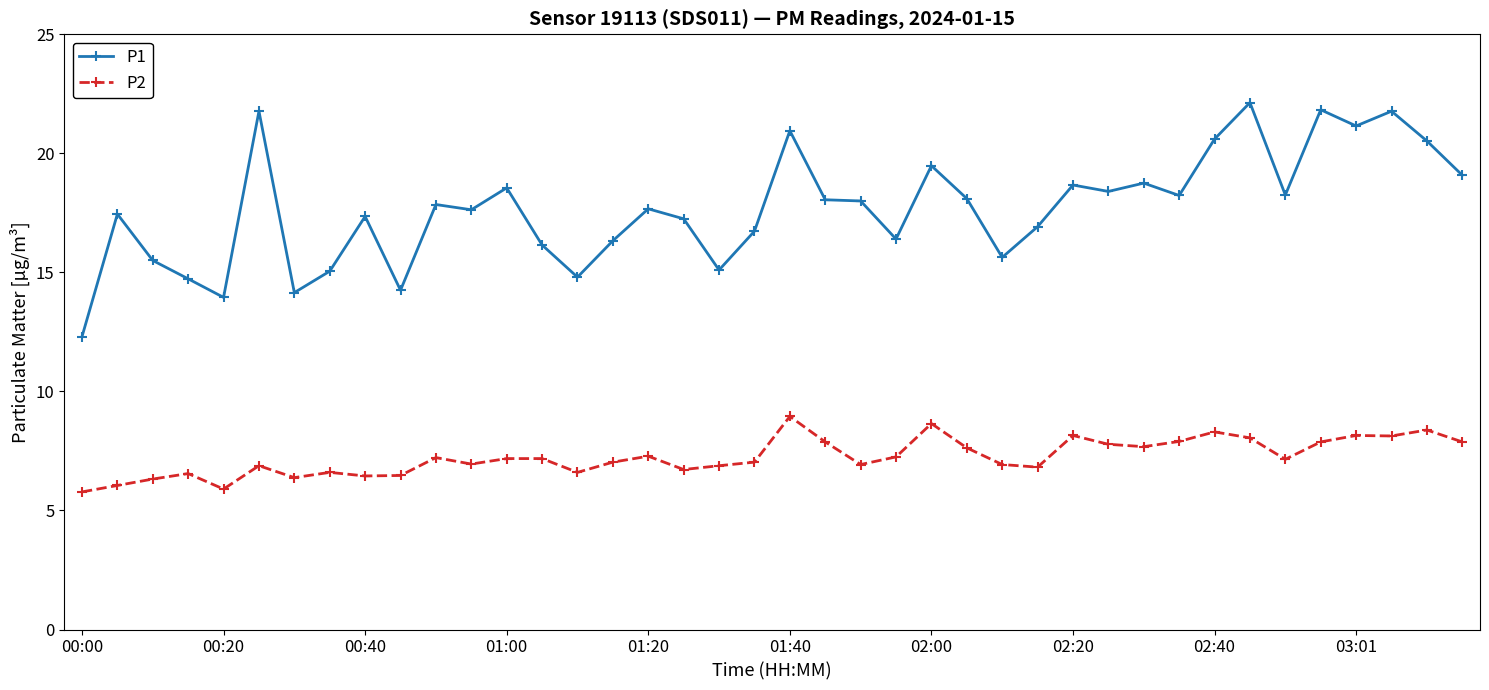

What is the minimum value shown in the chart?

5.8